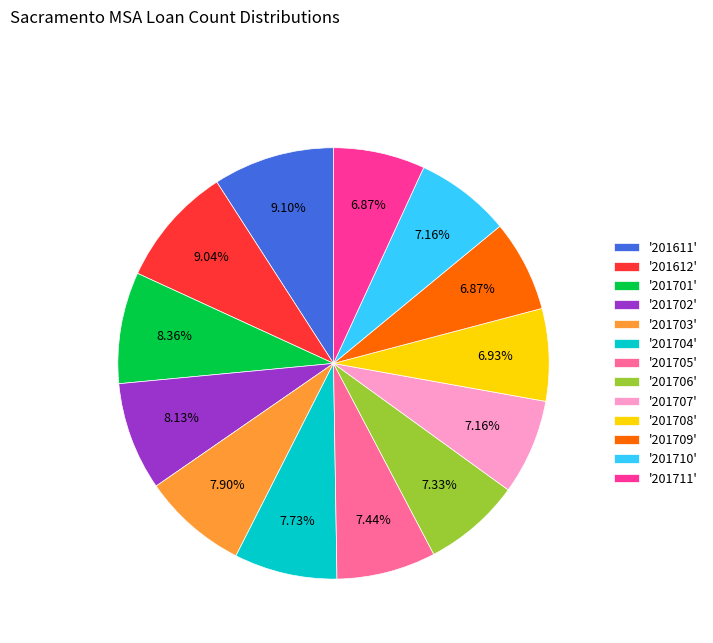

What is the ratio of the value at '201701' to the value at '201705'?

1.1